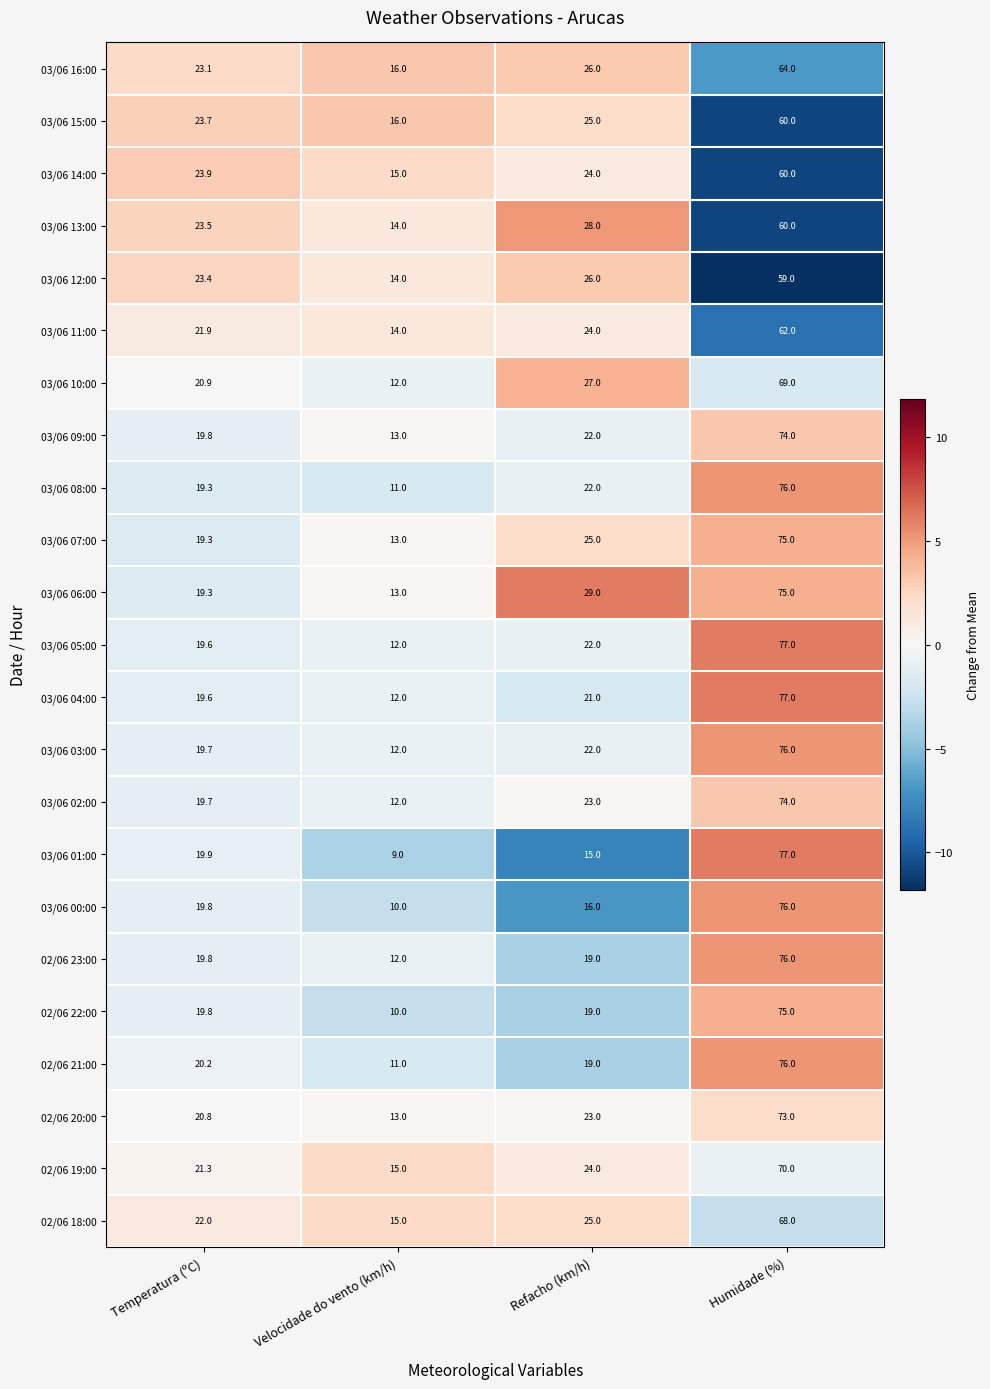

At which category is the sum across all series the highest?

Humidade (%)